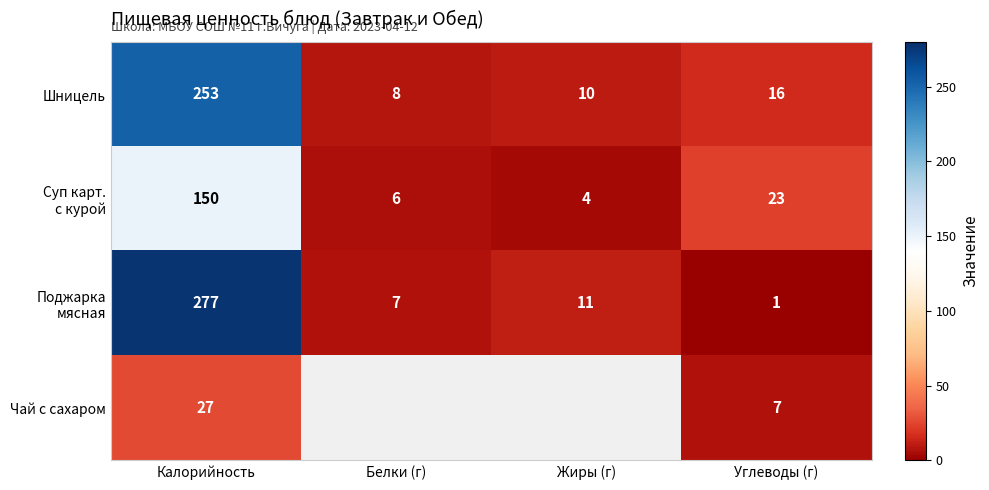

What is the spread (max minus min) of values at Жиры (г)?

7.0